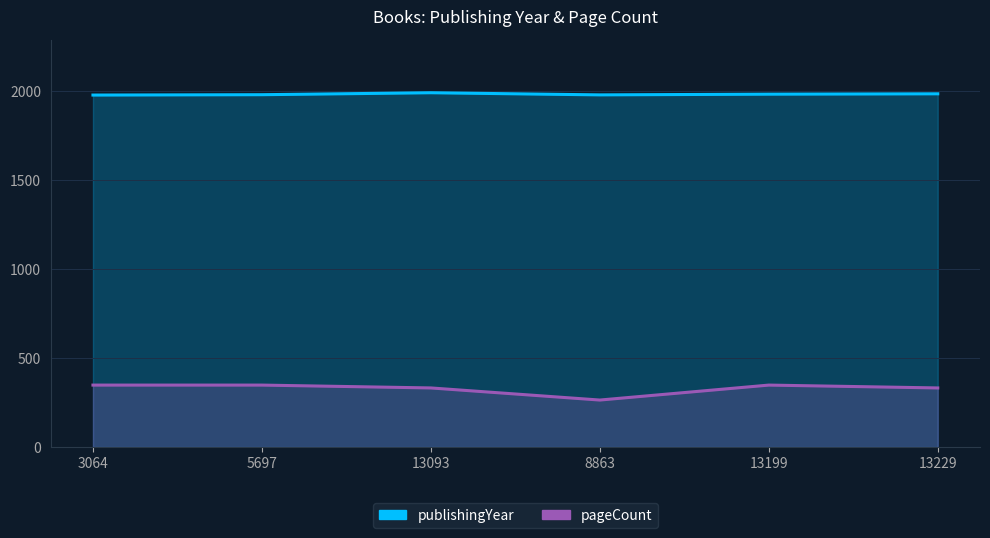

The value of publishingYear at 5697 is 1979. True or false?

True